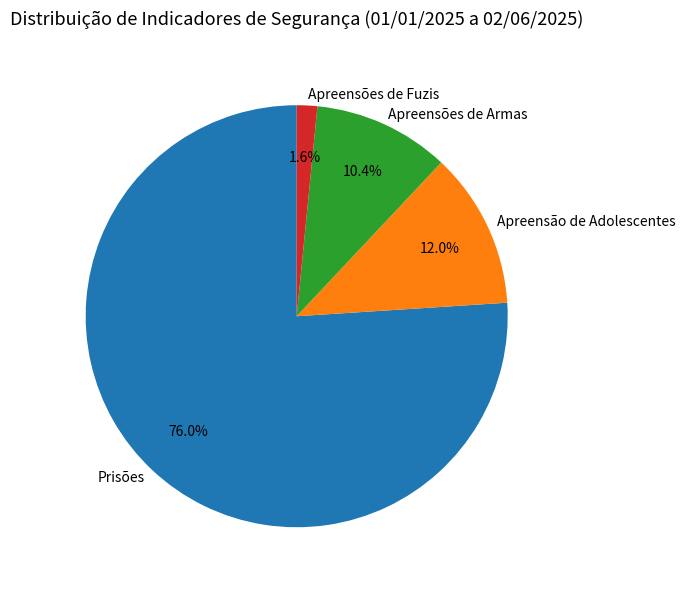

To the nearest percent, what is the average slice percentage?

25%